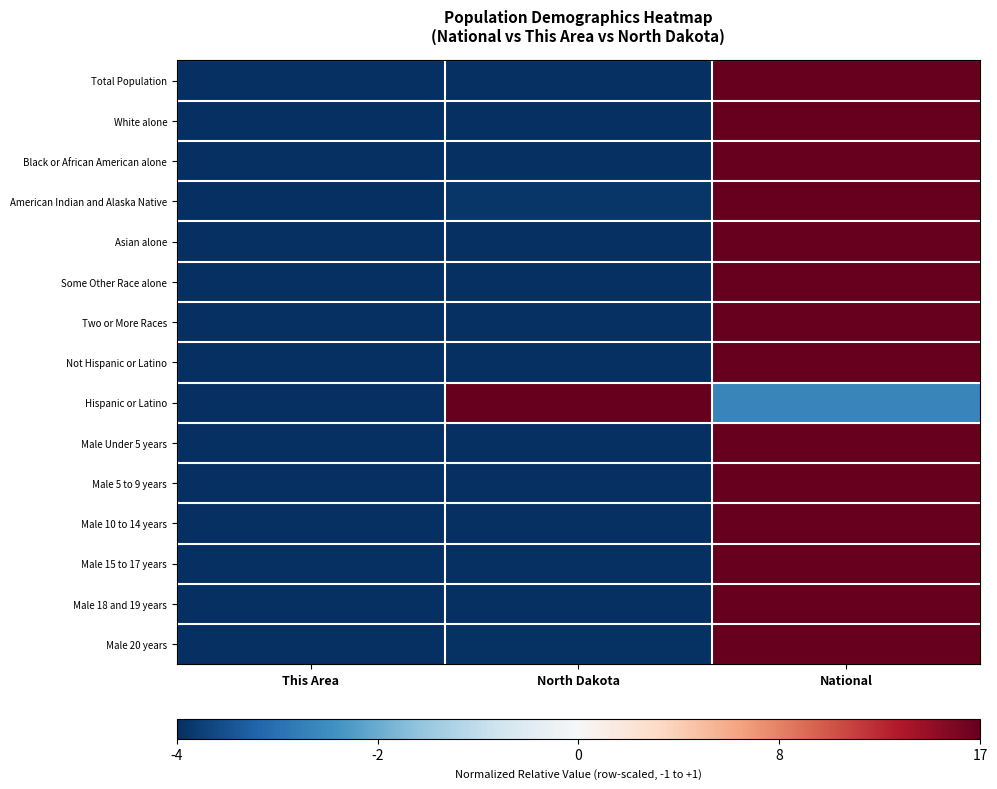

How many data points does each series have?

3